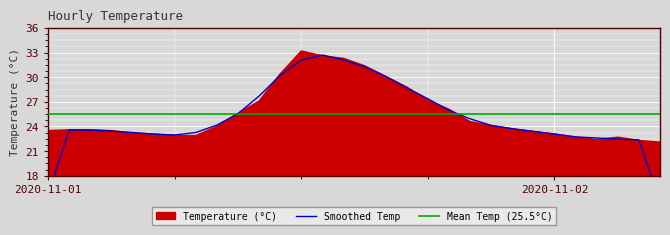

How many values are below 23?

7